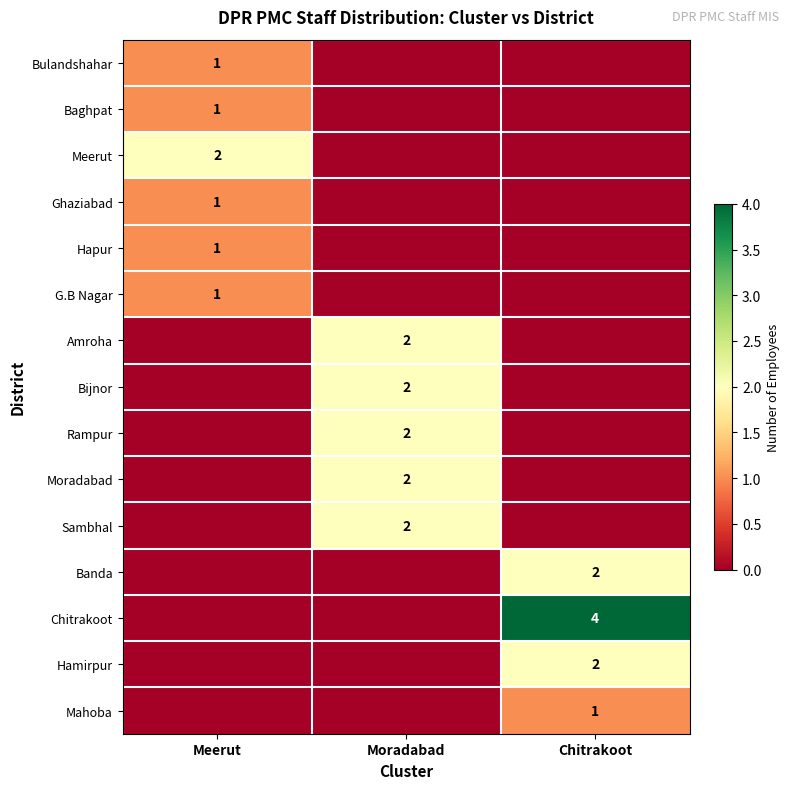

The value of Bijnor at Moradabad is 1. True or false?

False